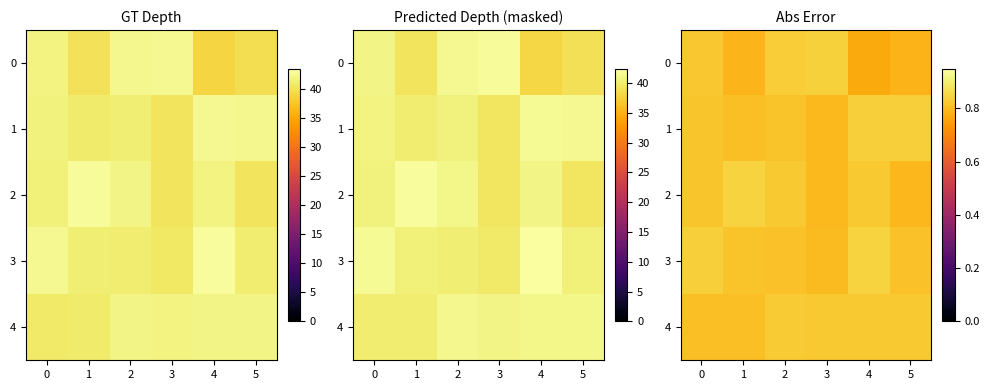

At how many categories does at least one series exceed 0?

6